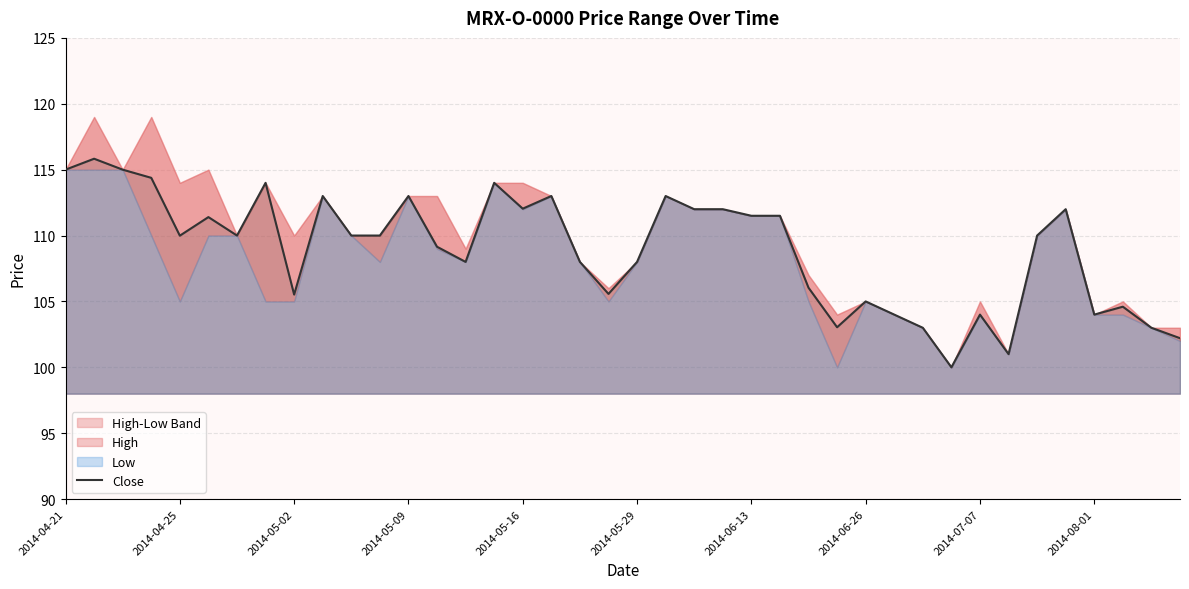

What is the lowest value of the Close series?

100.0